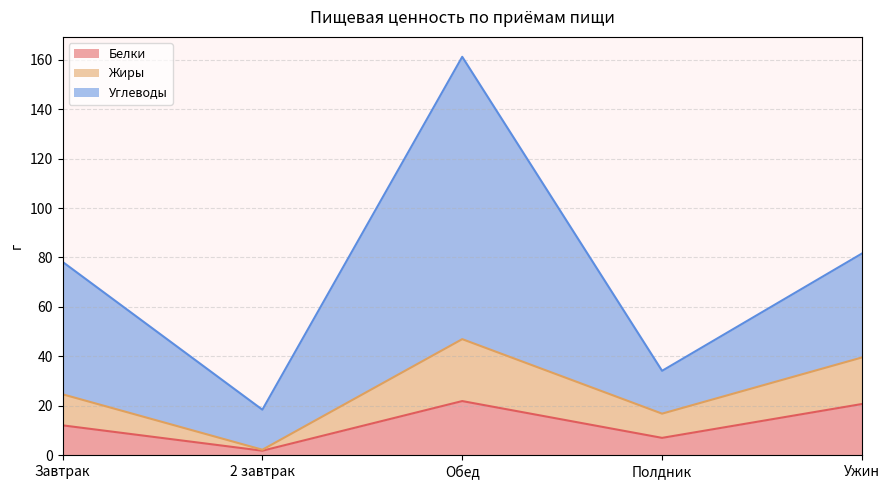

Where is the first local minimum for Жиры?

2 завтрак